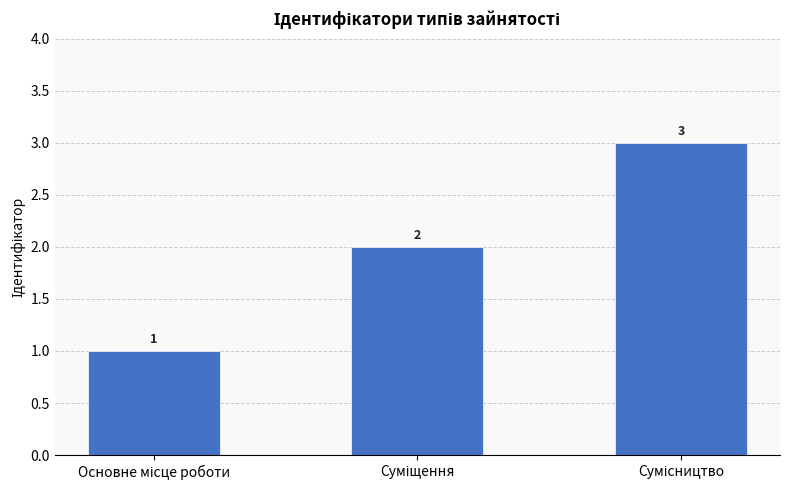

What is the sum of all values?

6